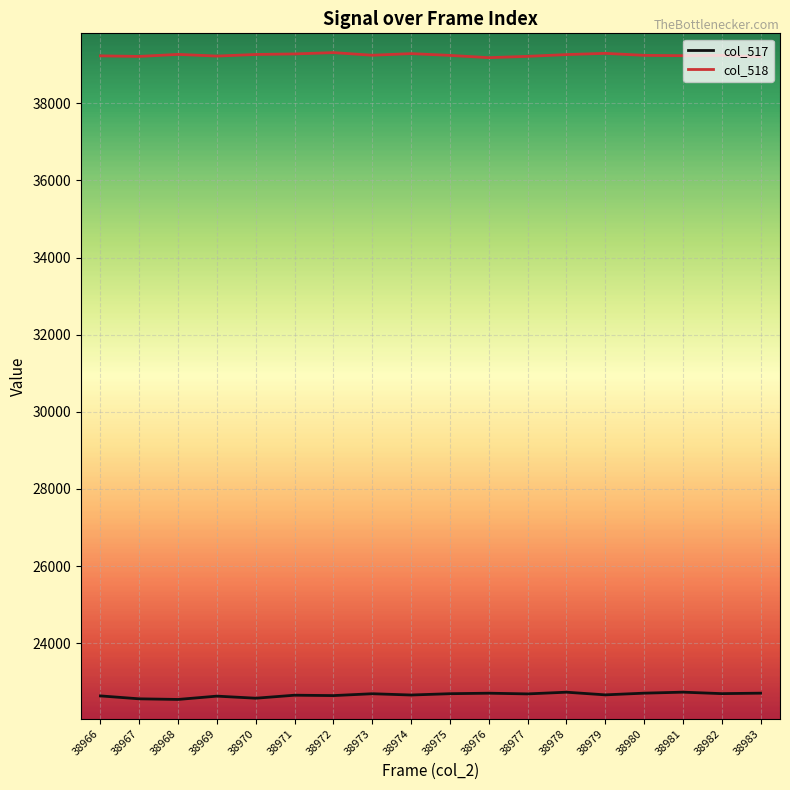

True or false: col_517 and col_518 intersect in this chart.

False